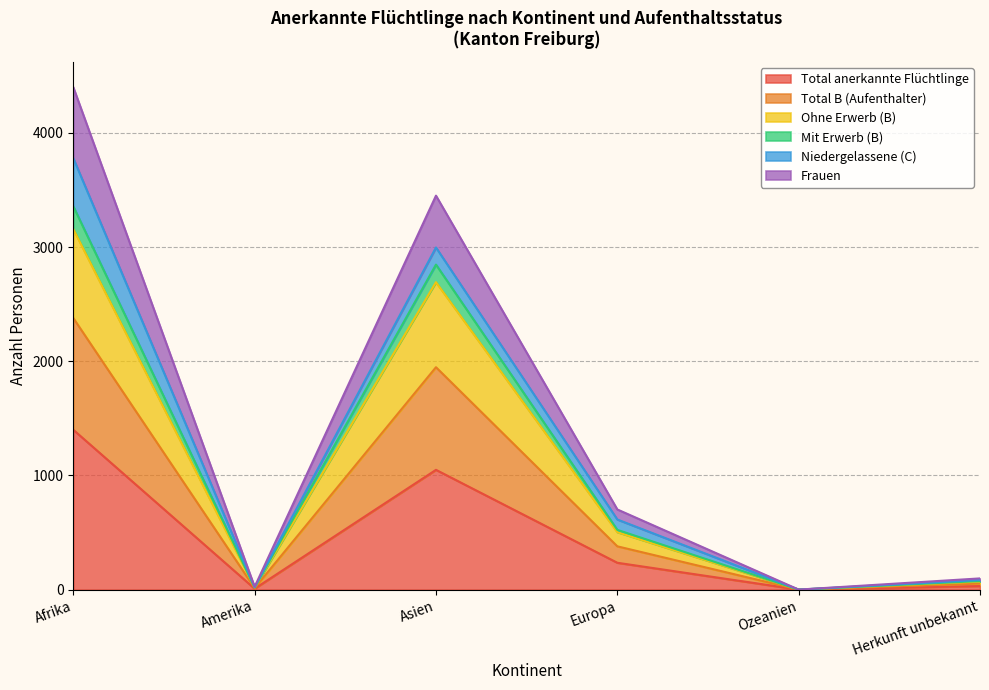

How many data points in Total anerkannte Flüchtlinge are above 235?

2